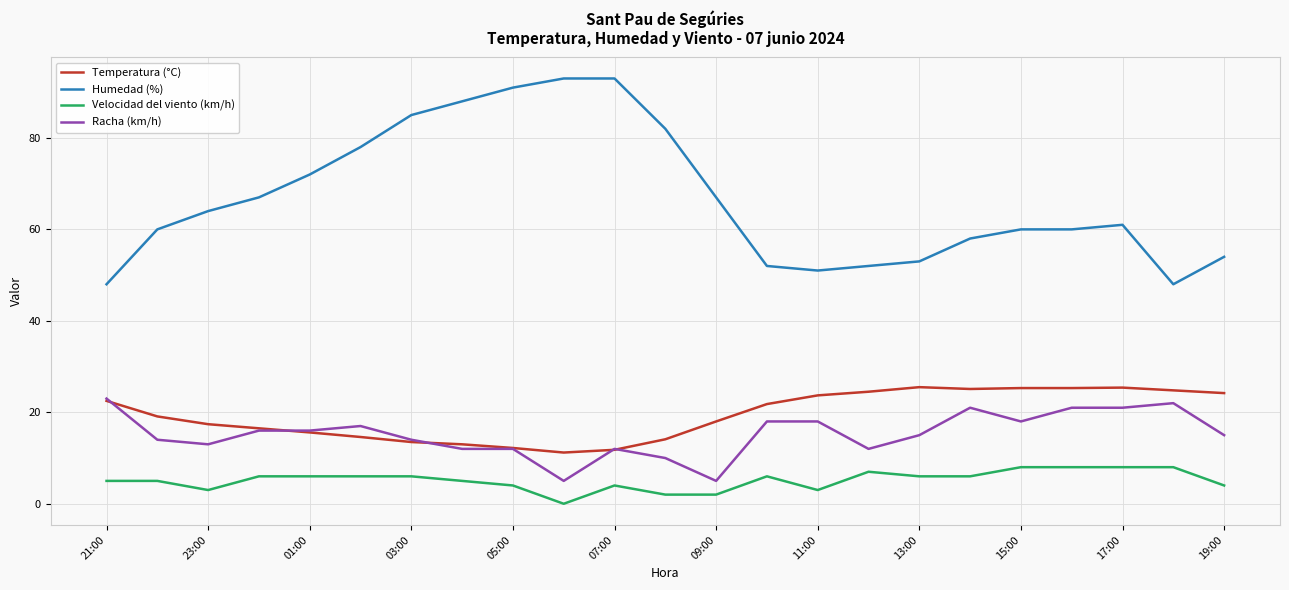

Which series has the largest range (max minus min)?

Humedad (%)